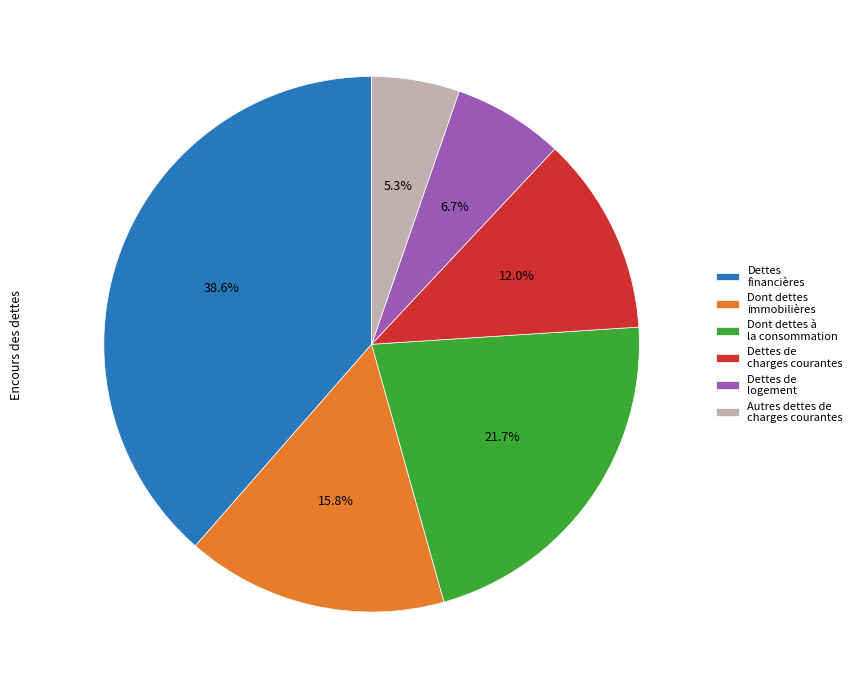

True or false: Dont dettes à la consommation accounts for 14% of the total.

False